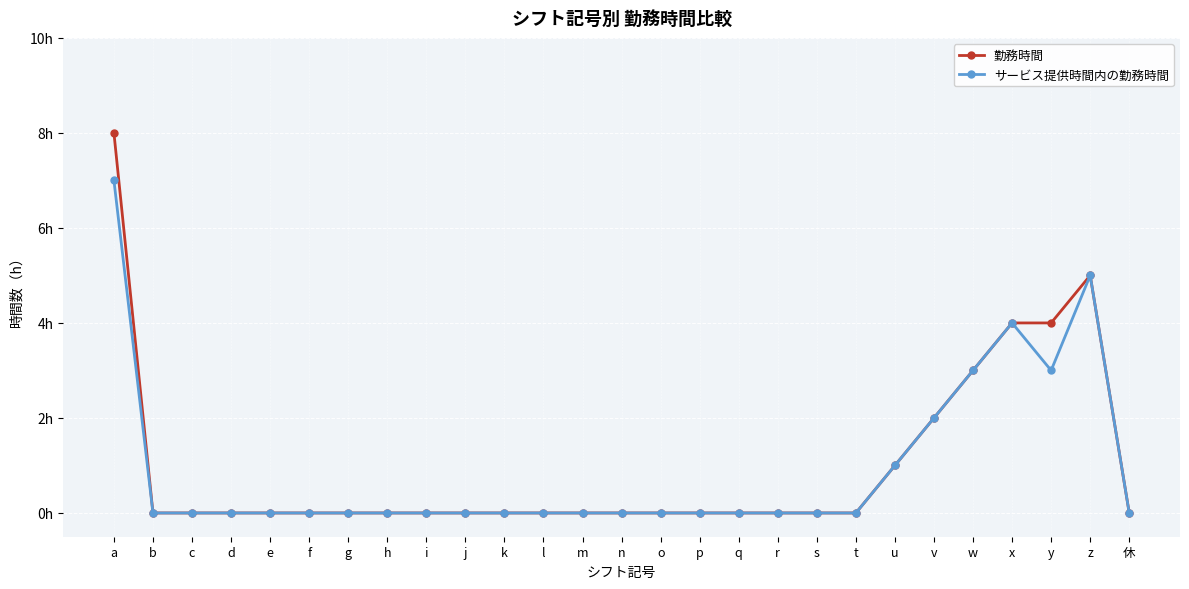

The value of 勤務時間 at c is -5. True or false?

False